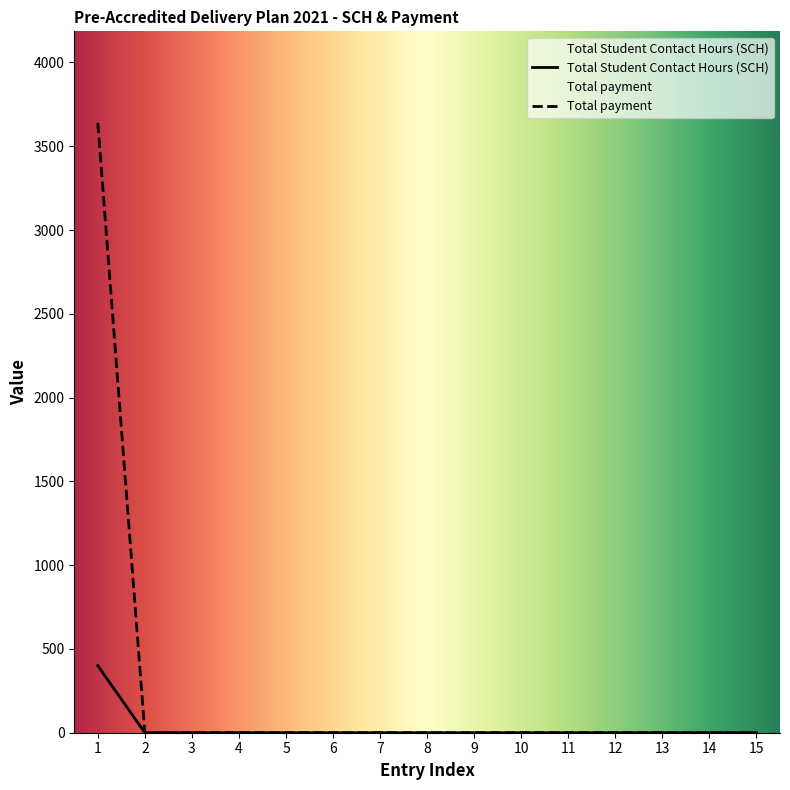

True or false: Total Student Contact Hours (SCH) and Total payment cross at least once.

False